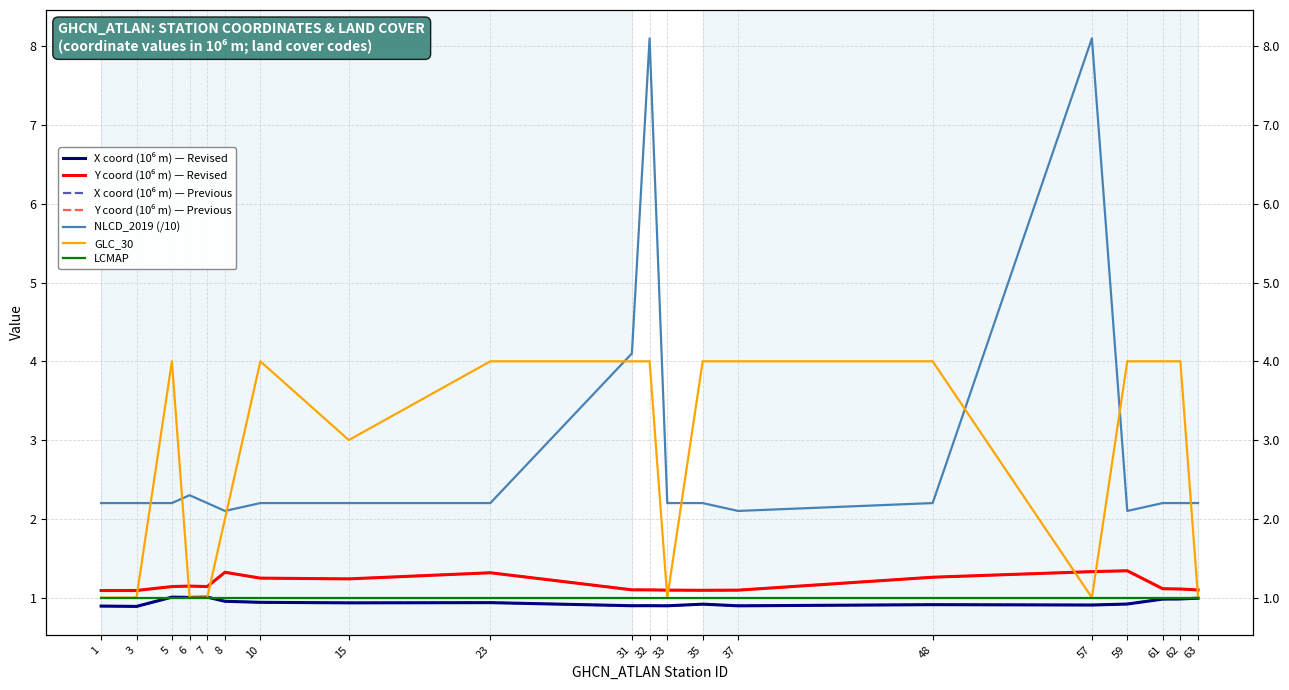

Which series has the widest spread of values?

NLCD_2019